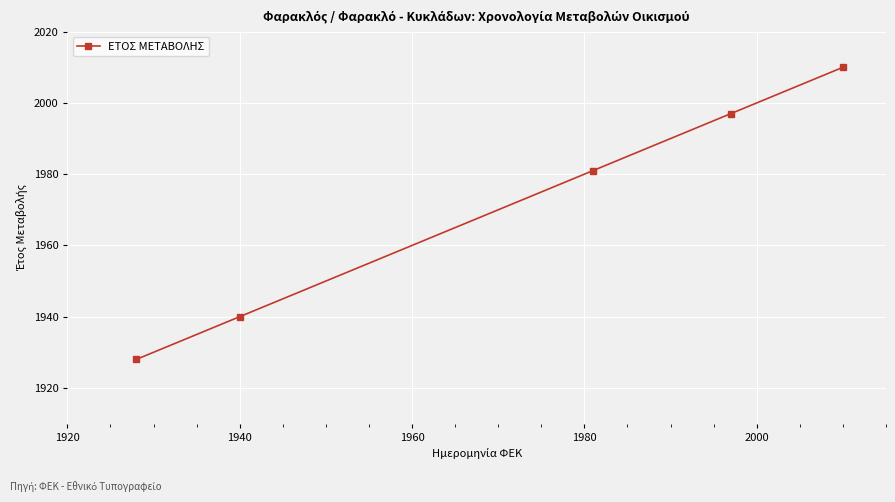

What is the smallest value displayed?

1928